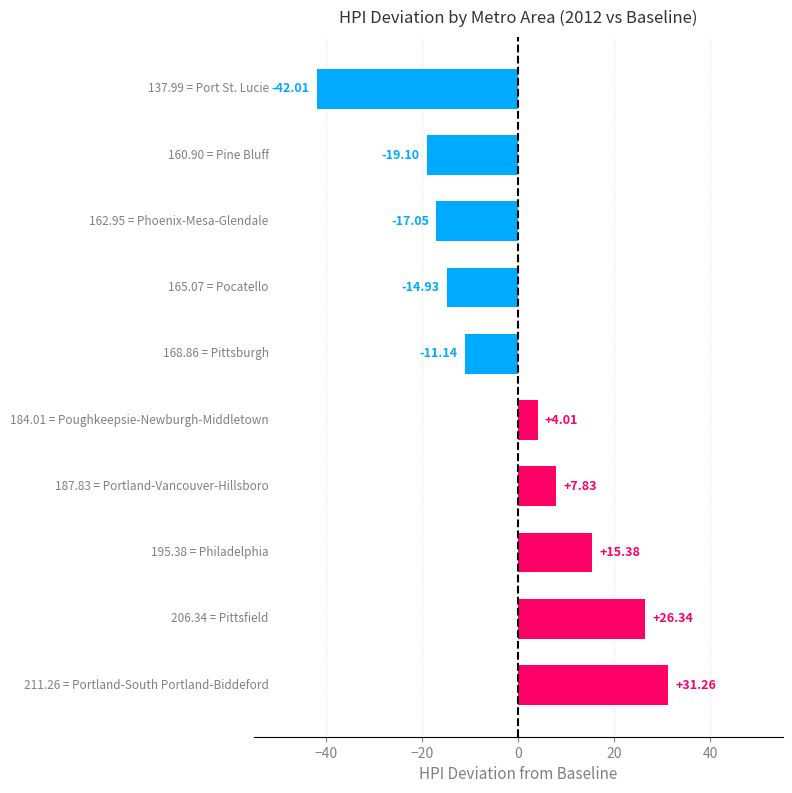

What is the sum of all values?

-19.4